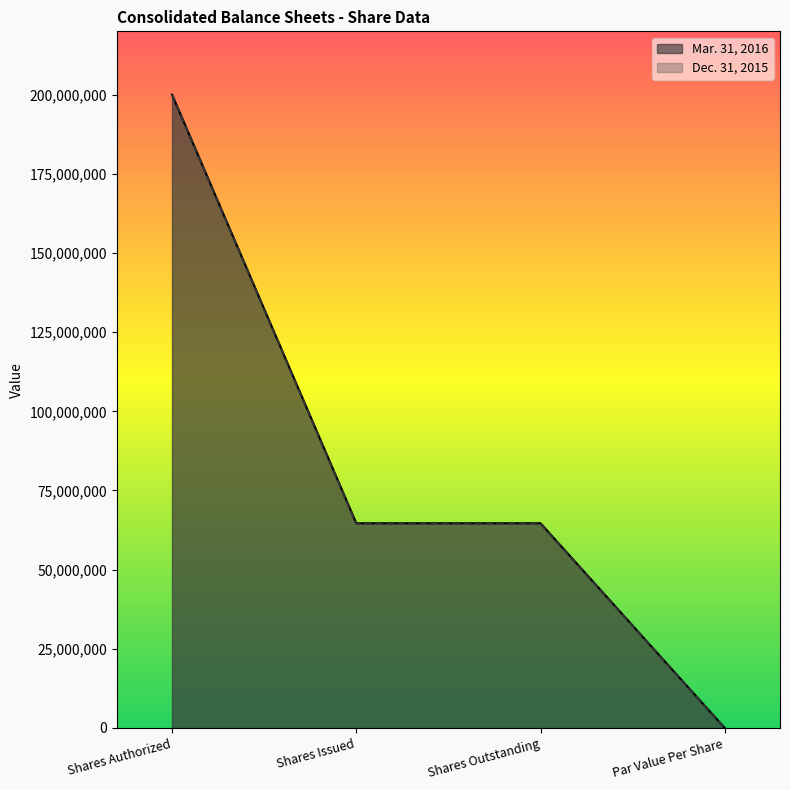

What is the maximum value shown in the chart?

200000000